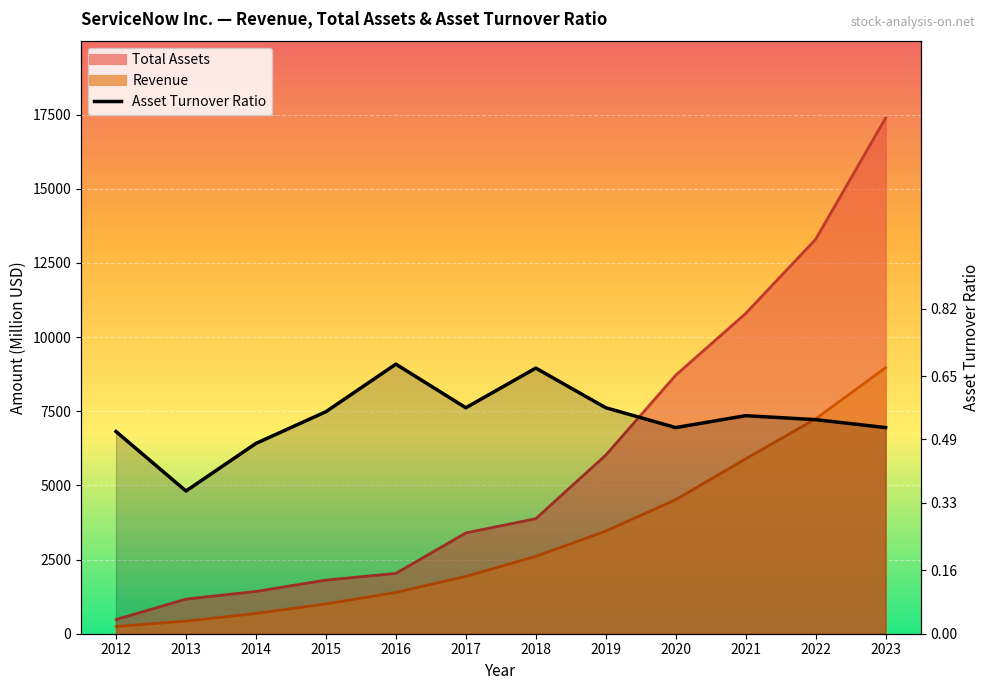

What is the maximum value shown in the chart?

17387.0